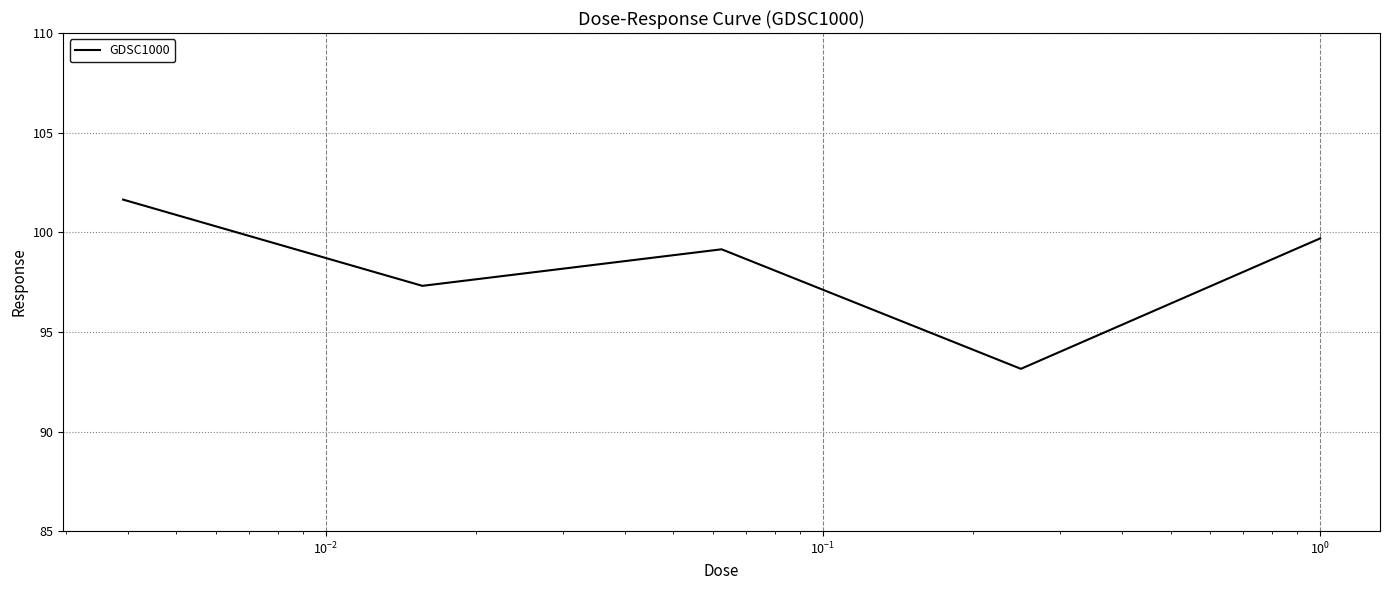

What is the greatest value displayed?

101.6